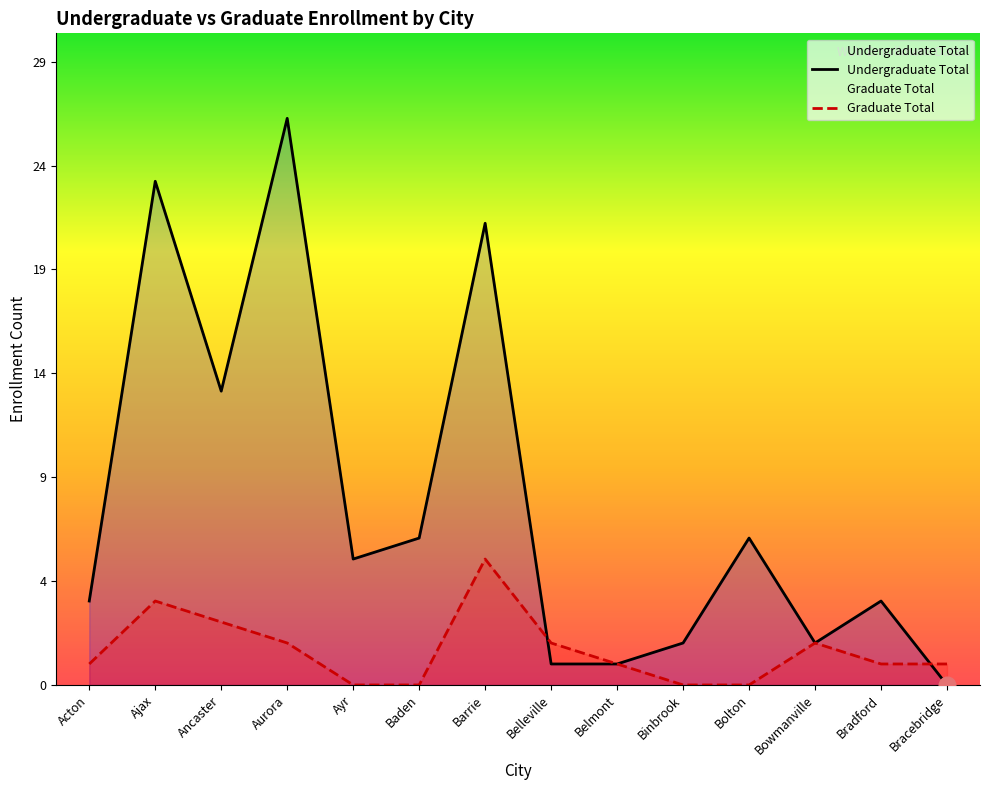

The value of Undergraduate Total at Binbrook is 1. True or false?

False